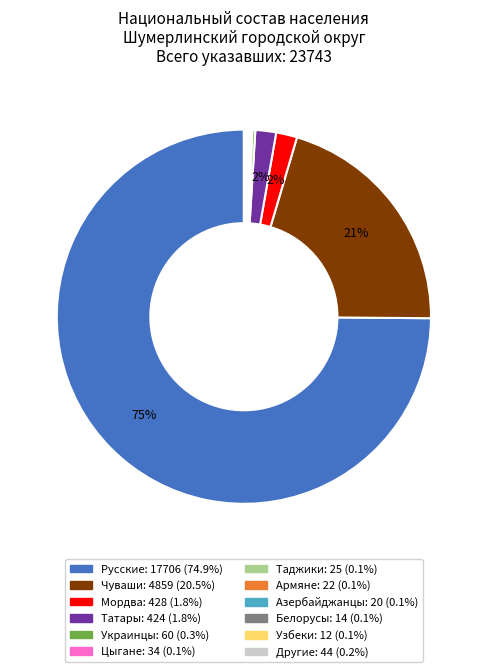

What is the majority slice?

Русские